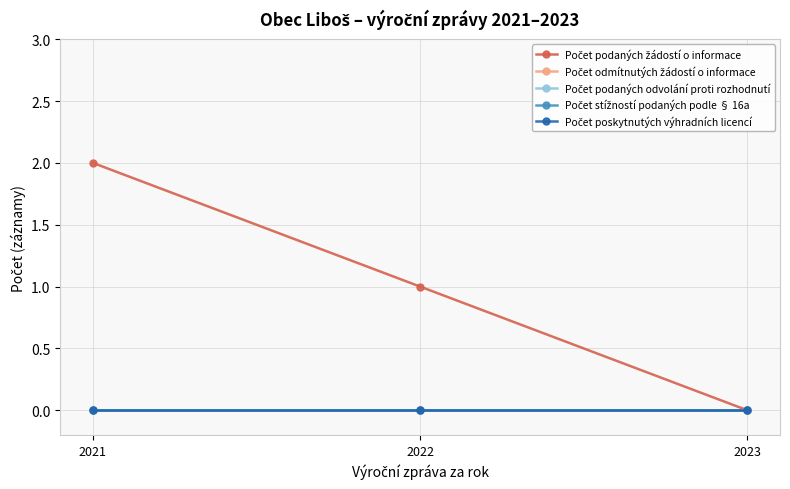

Does the chart have visible grid lines?

Yes